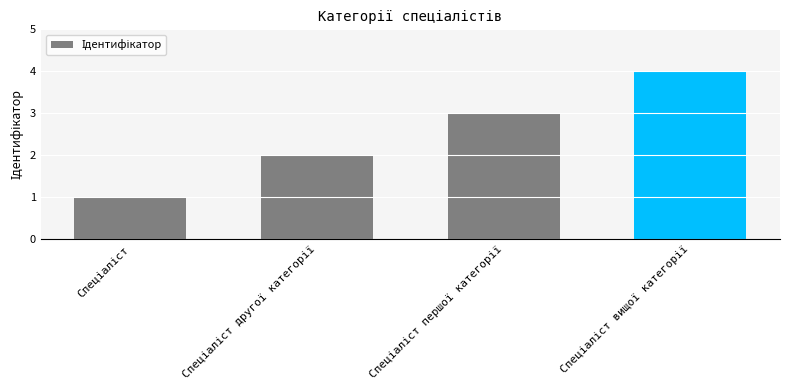

Reading right to left, transcribe all the data shown in this chart.

4	3	2	1